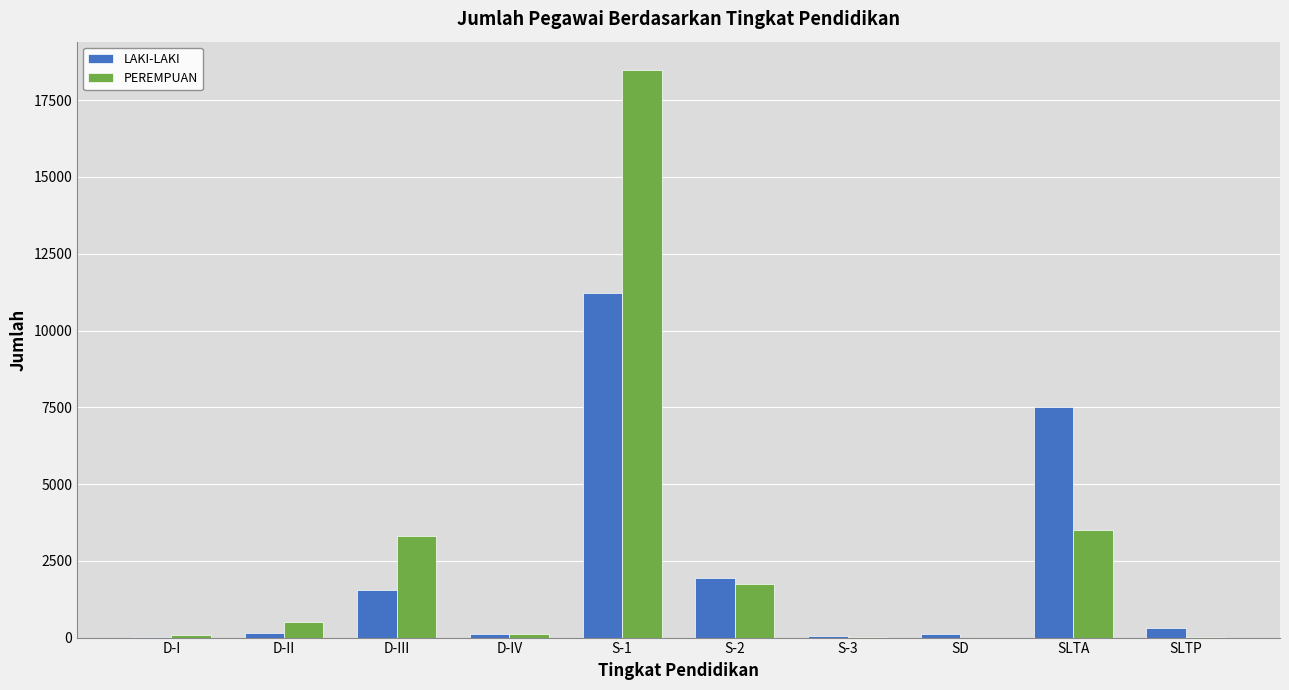

How many series are shown in this chart?

2